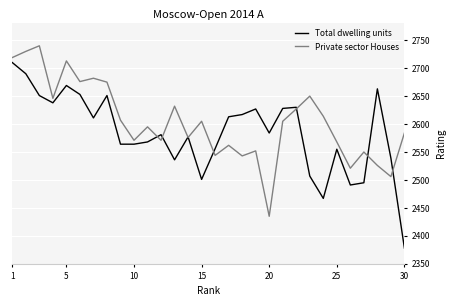

In Private sector Houses, how many points are higher than both neighbors (excluding endpoints)?

10